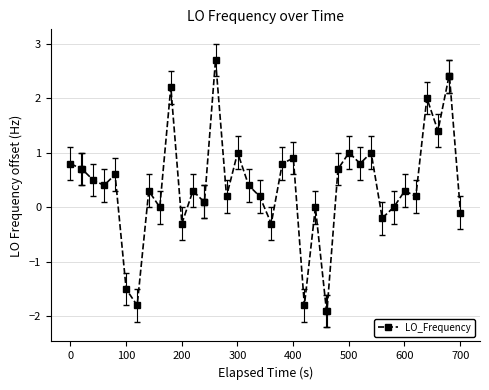

How many series are shown in this chart?

1